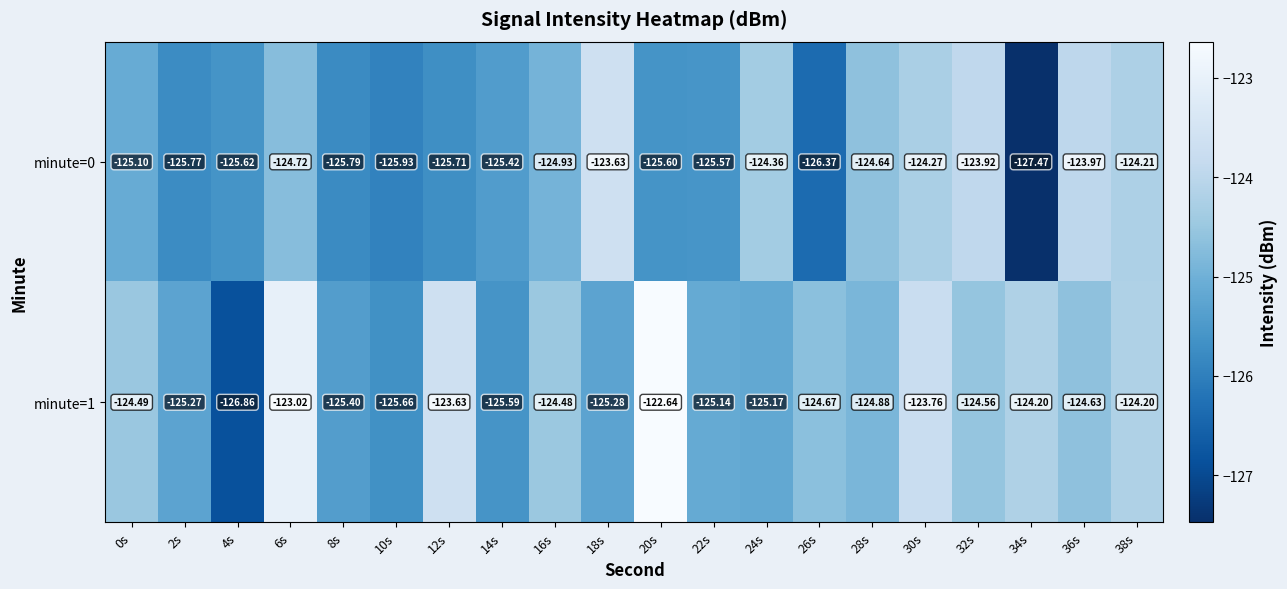

Is the value of minute=0 at 12s greater than the value of minute=1 at 28s?

No